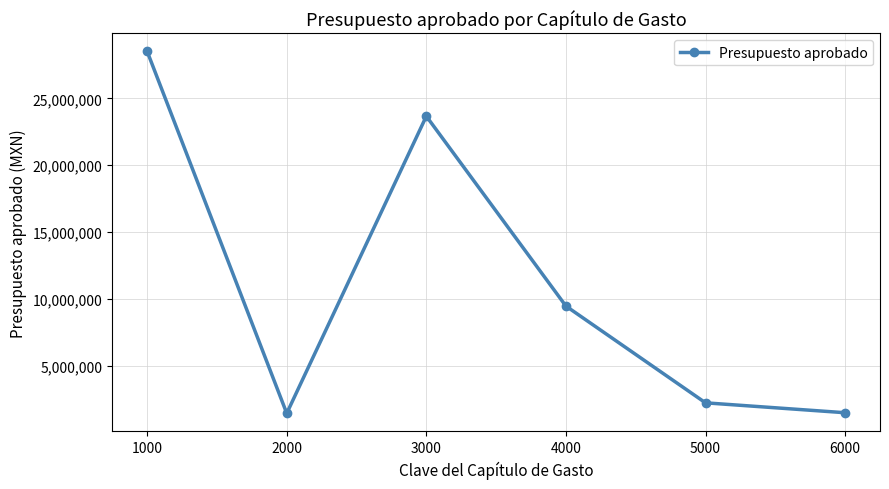

How many categories are shown in the chart?

6